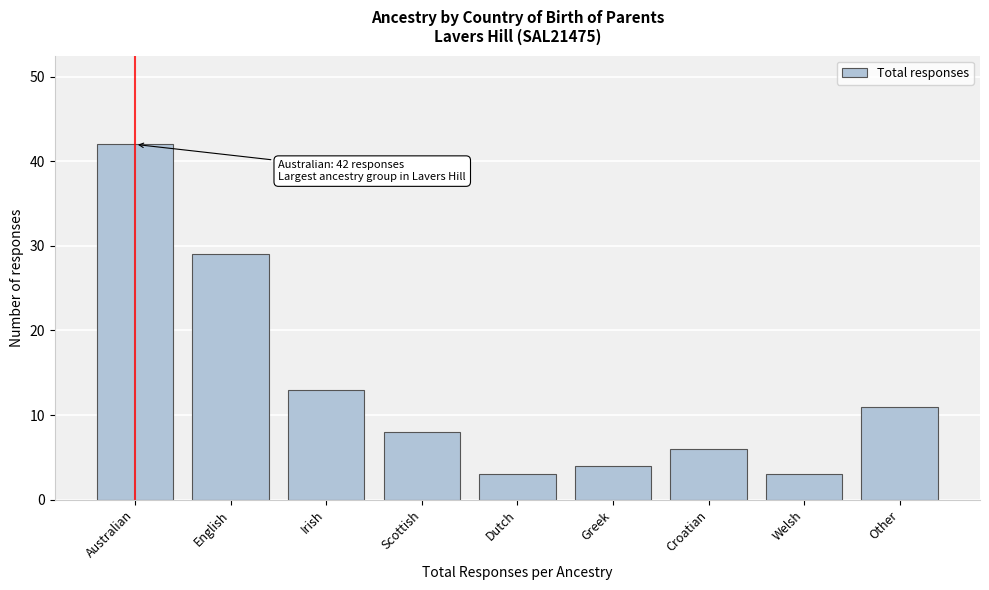

Reading right to left, what are all the values shown in this chart?

11	3	6	4	3	8	13	29	42